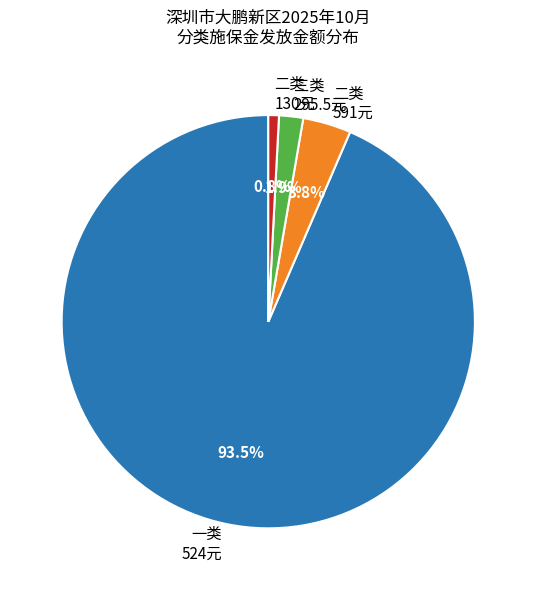

What is the ratio of the value at 二类 591元 to the value at 三类 295.5元?

2.0